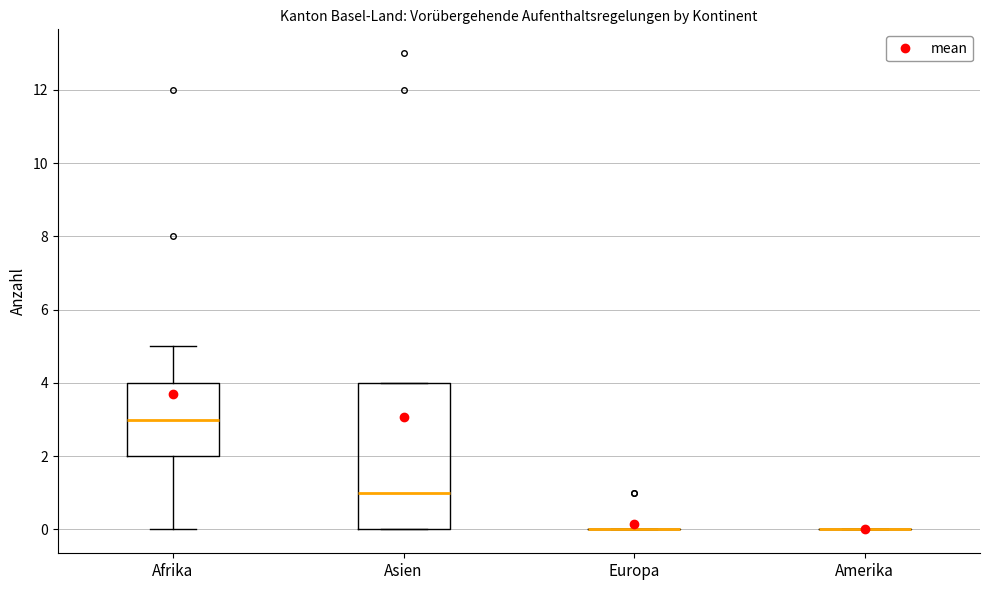

Comparing the boxes themselves (not the whiskers), which one is the tallest?

Asien